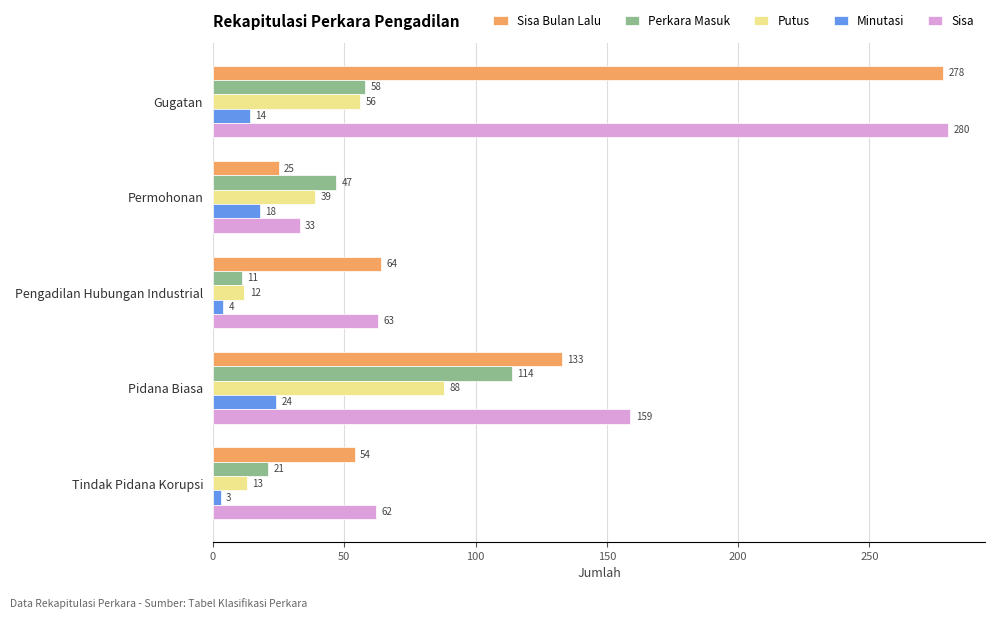

What is the lowest value of the Sisa Bulan Lalu series?

25